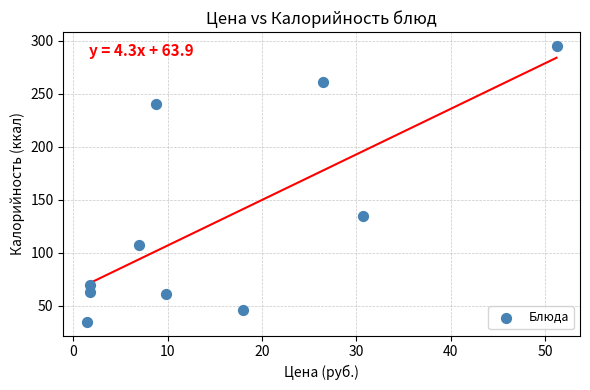

What Y value in the scatter plot is closest to 165?

135